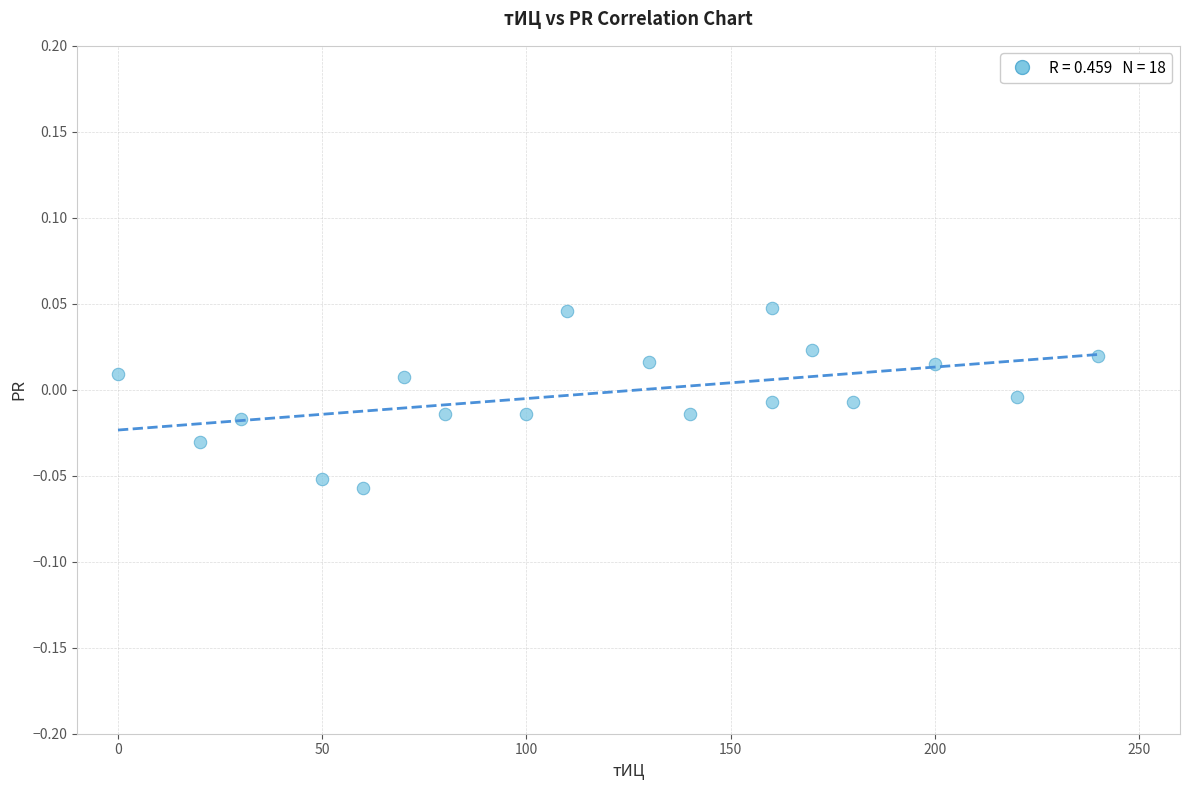

What is the range of X values (max minus min)?

240.0